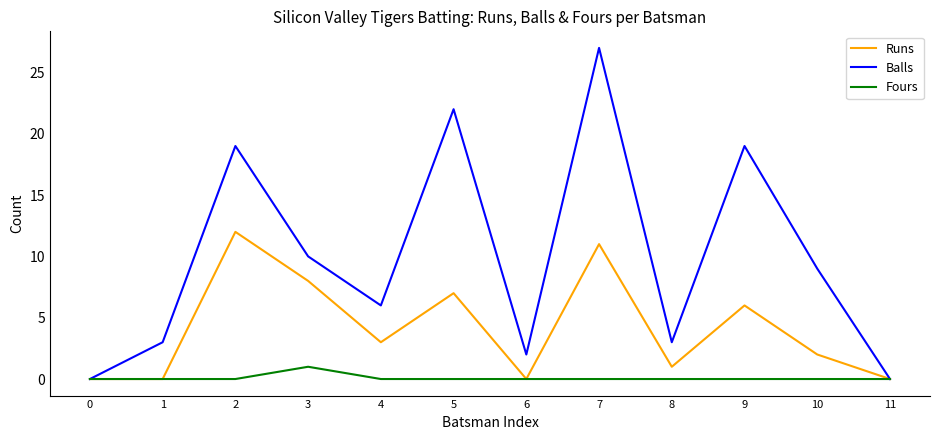

What is the difference between the maximum and minimum values in the Runs series?

12